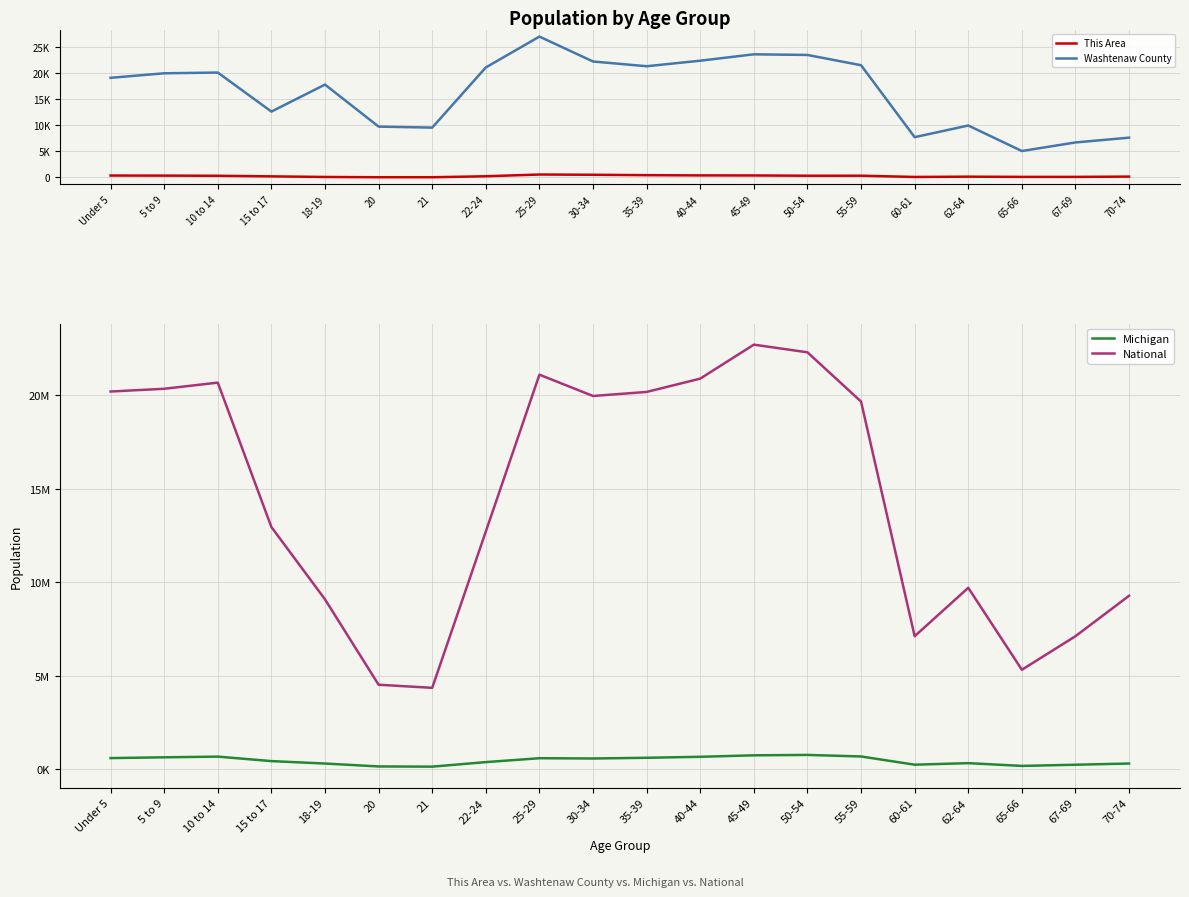

Reading right to left, extract all data points from this chart.

This Area: 158	103	105	144	91	330	328	378	391	435	509	558	225	34	33	88	205	316	348	363
Washtenaw County: 7641	6721	5075	9975	7732	21558	23534	23654	22427	21364	22276	27061	21132	9570	9765	17839	12653	20153	20009	19138
Michigan: 306084	241312	177313	325744	243067	683186	765452	744581	665481	612493	574566	589583	381238	138484	149350	304817	434782	675216	637784	596286
National: 9278166	7115361	5319902	9704197	7113727	19664805	22298125	22708591	20890964	20179642	19962099	21101849	12712576	4354294	4519129	9086089	12954254	20677194	20348657	20201362